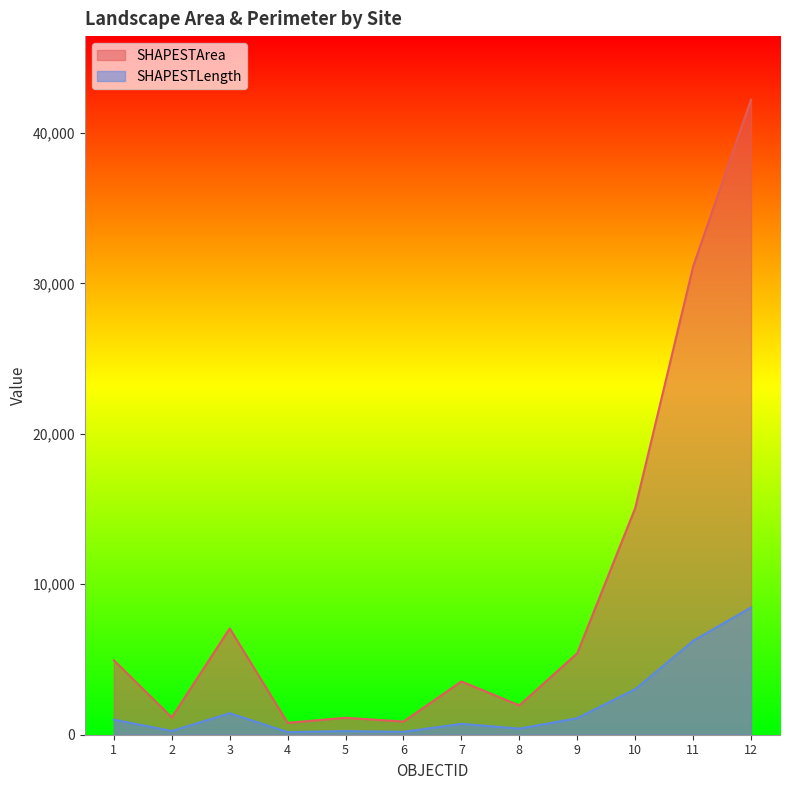

The SHAPESTArea series shows 1563.5 at 6. True or false?

False